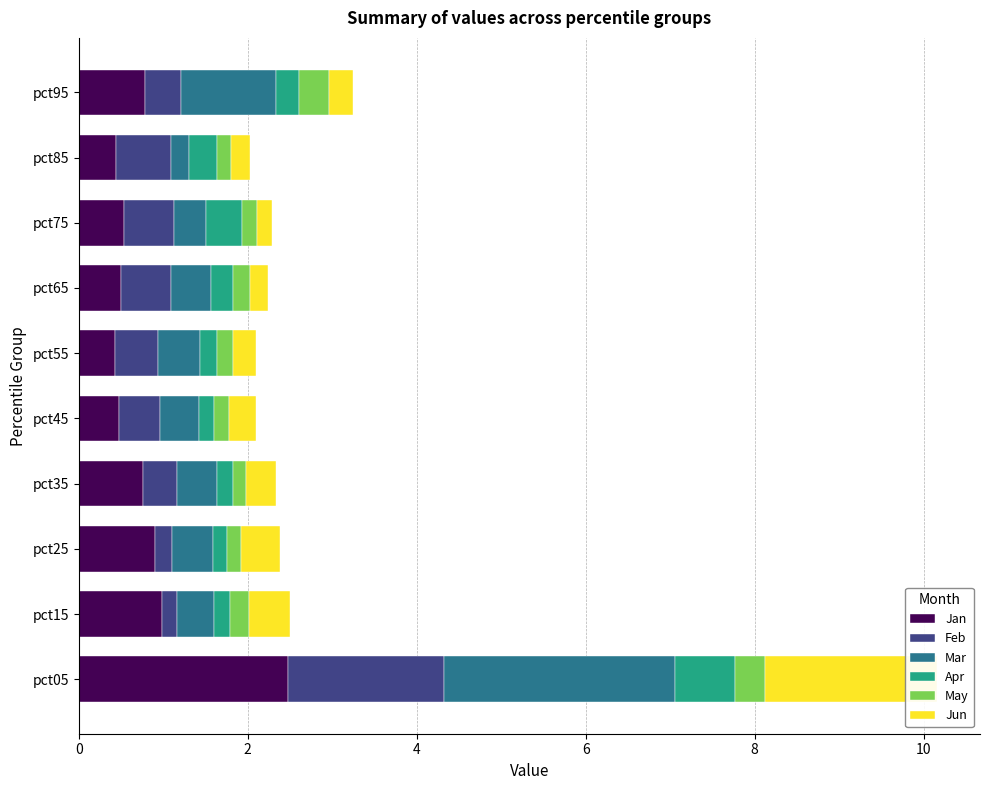

What are all the series names shown in the legend?

Jan, Feb, Mar, Apr, May, Jun